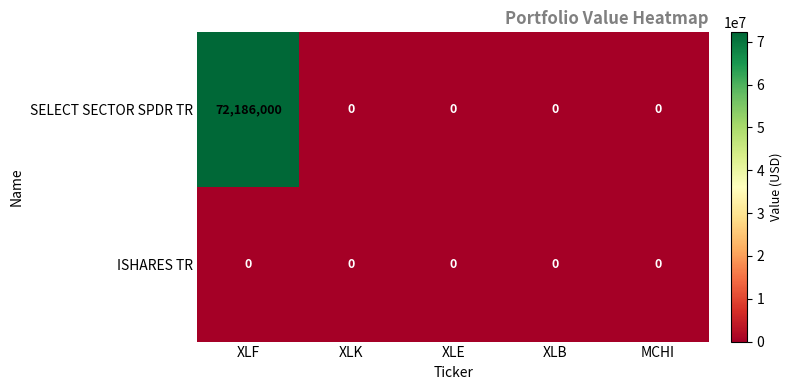

How many values in SELECT SECTOR SPDR TR are above zero?

1